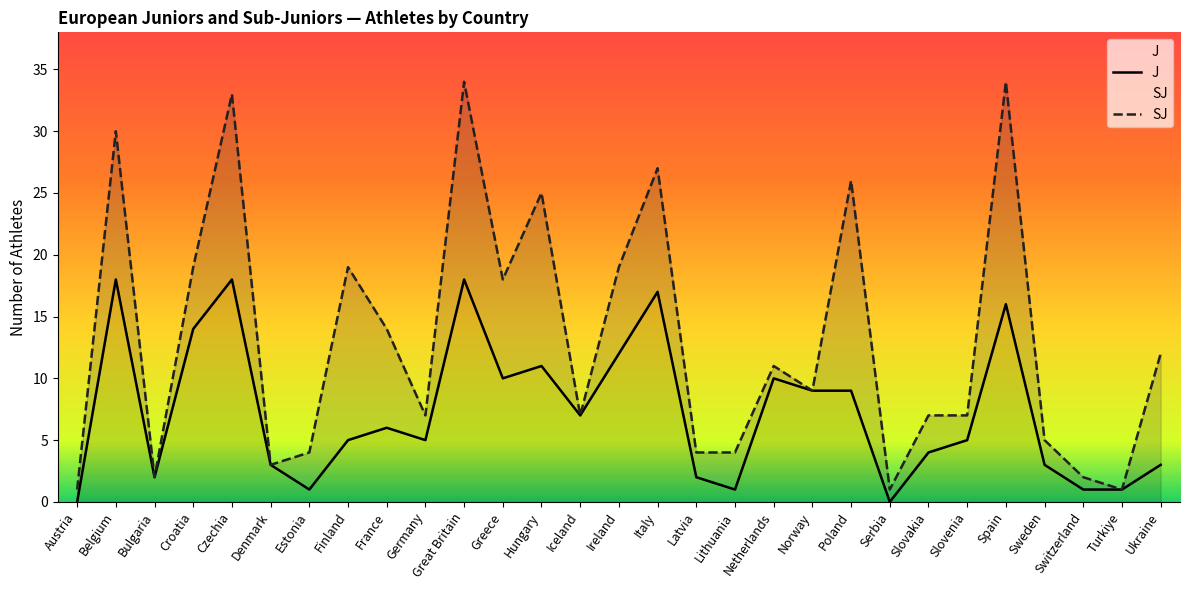

How many interior local valleys does the SJ series have?

8